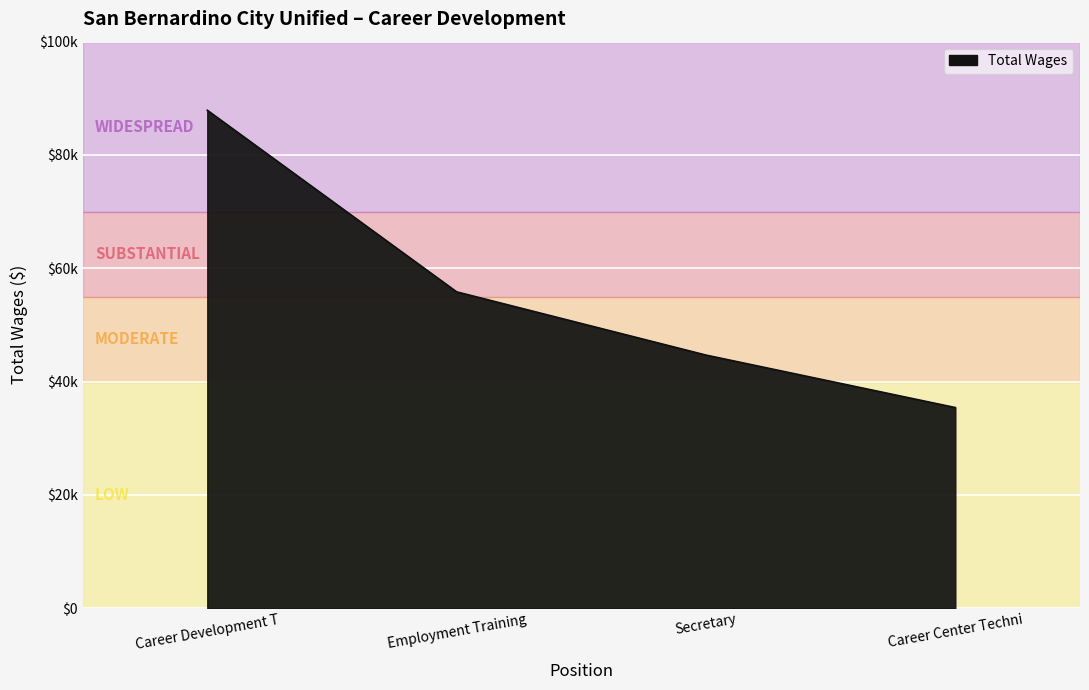

Is it true that the value at Employment Training is 25844?

False